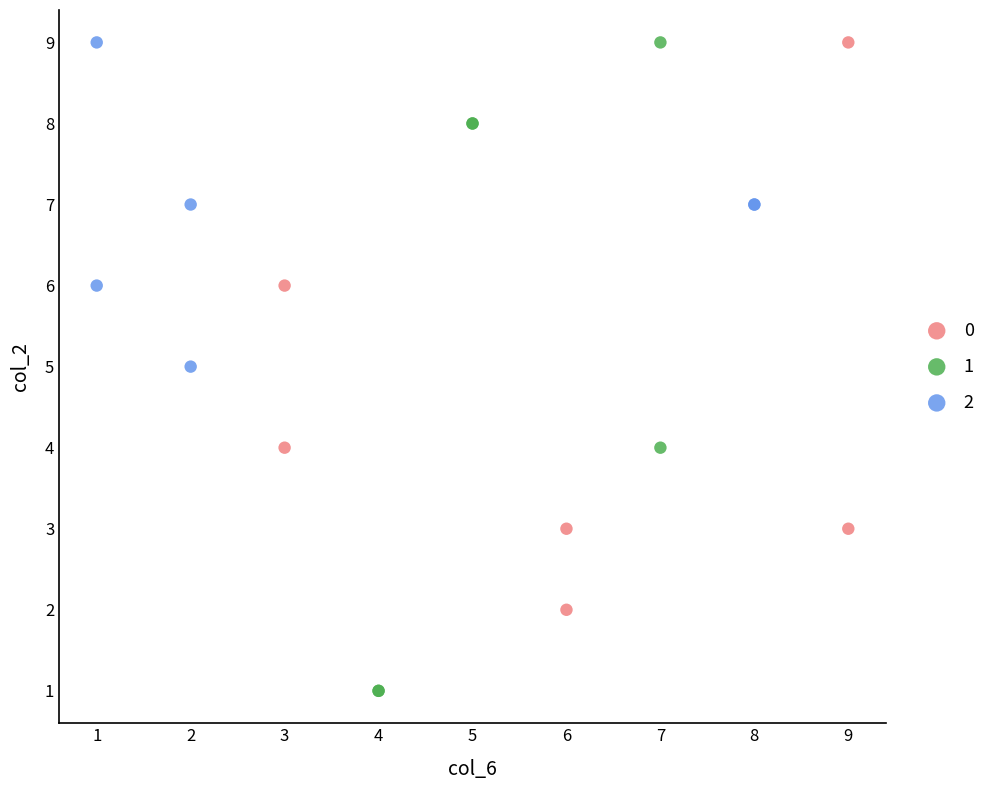

Which series has the widest spread of Y values?

1